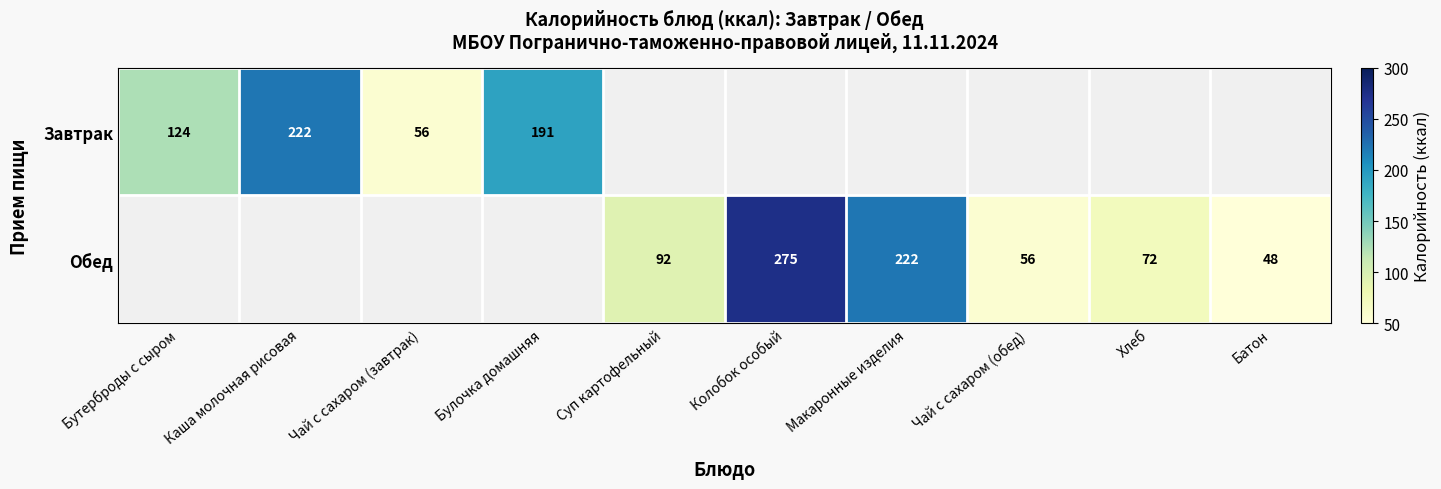

What is the sum of the Обед values at Чай с сахаром (обед) and Батон?

104